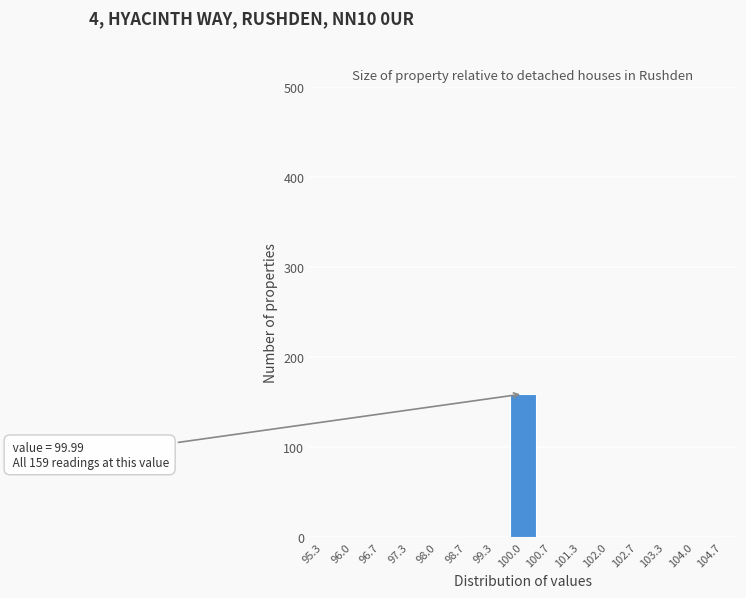

Over which range of the x-axis is the bar tallest?

99.7 to 100.3